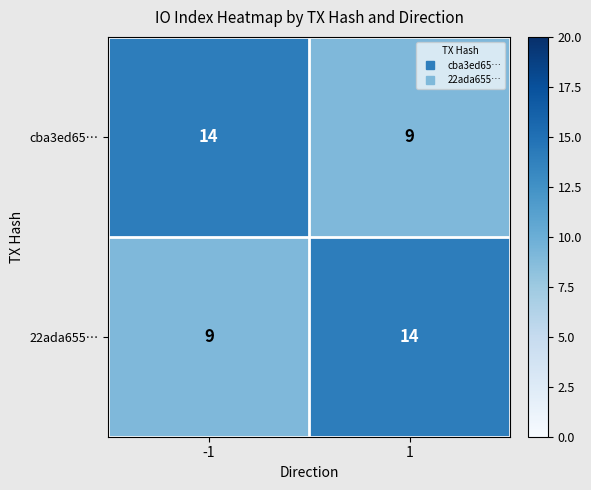

At -1, list the series in order from smallest to largest.

22ada655…, cba3ed65…